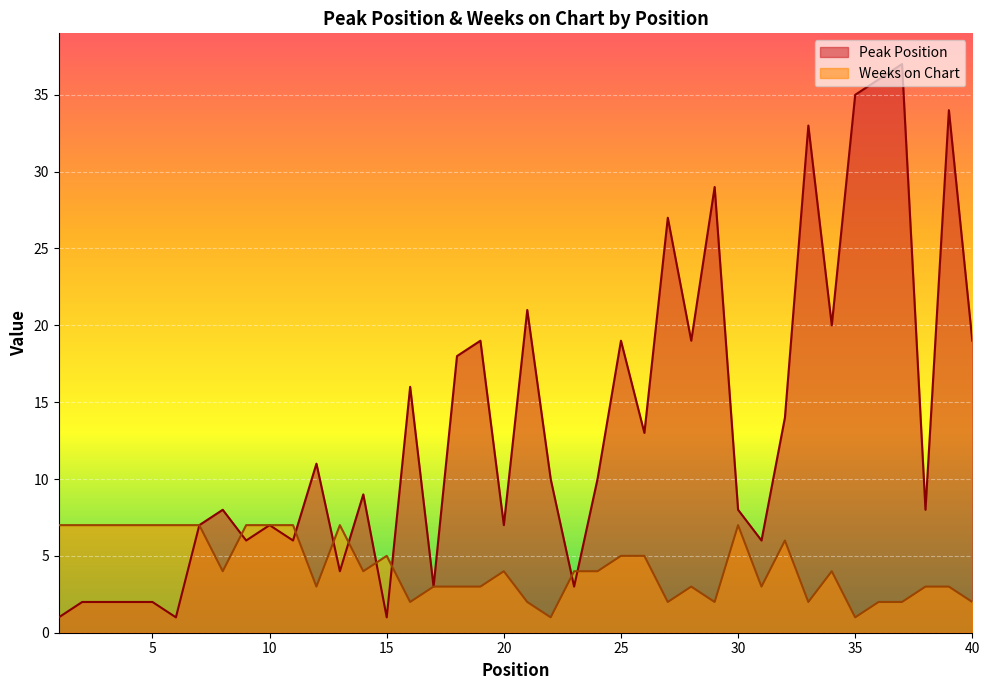

What is the lowest value of the Peak Position series?

1